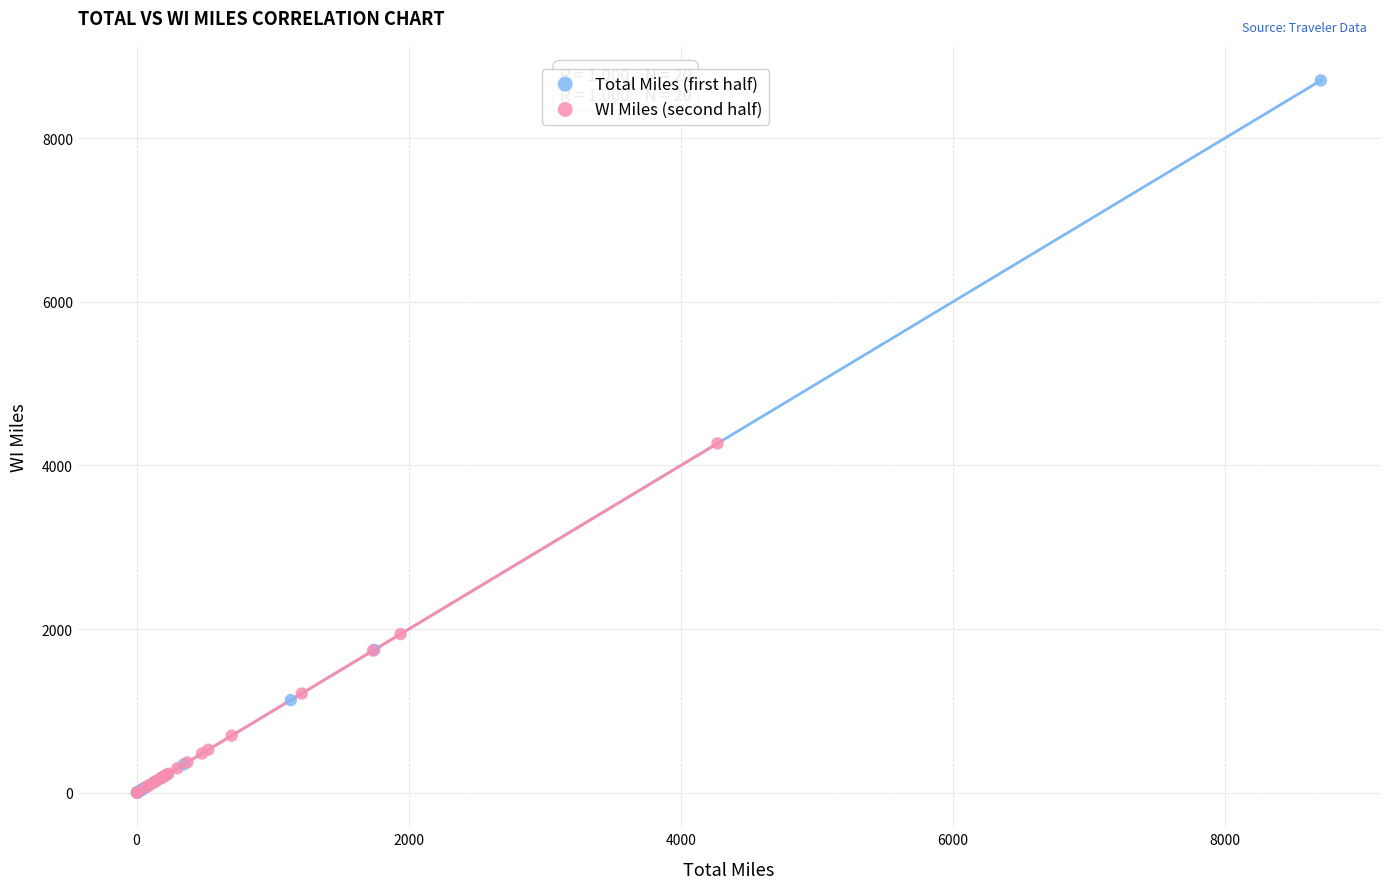

Which series has the widest spread of Y values?

Total Miles (first half)